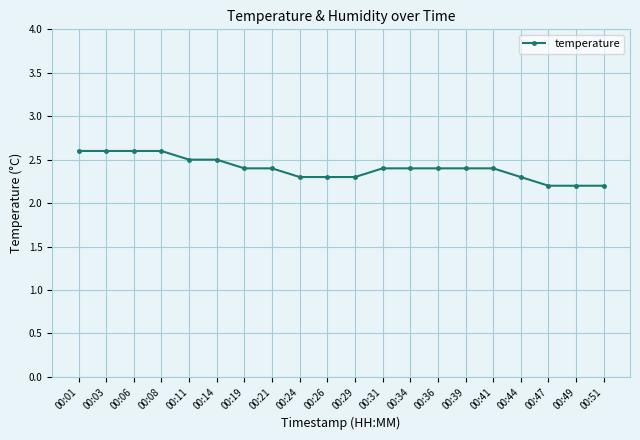

How many data points does each series have?

20